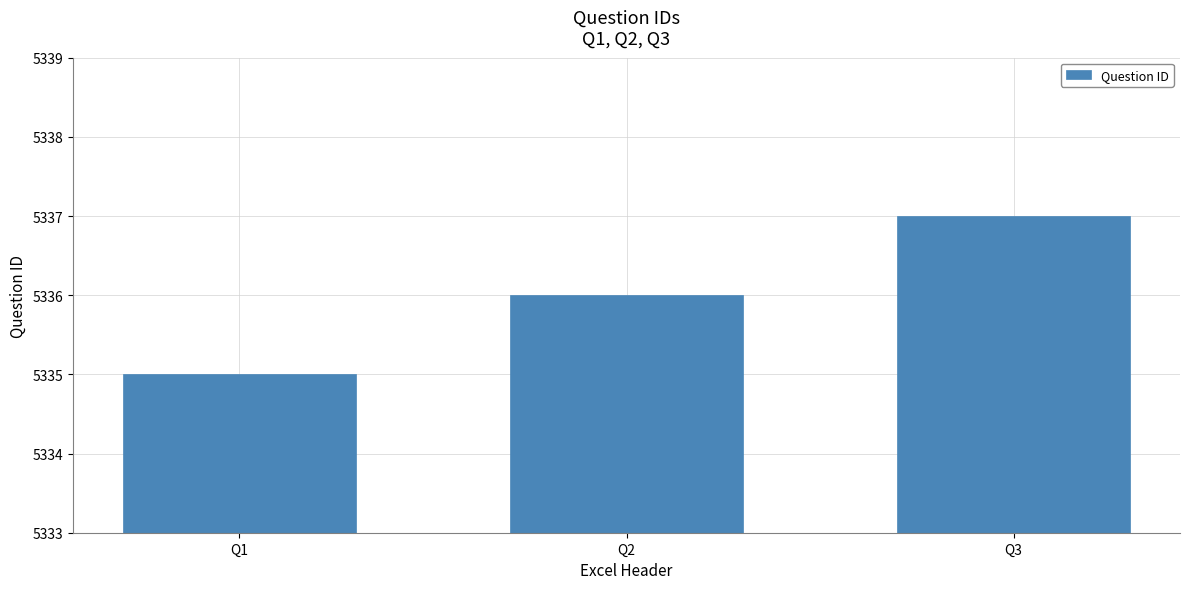

What is the value of the 1st bar from the left?

5335